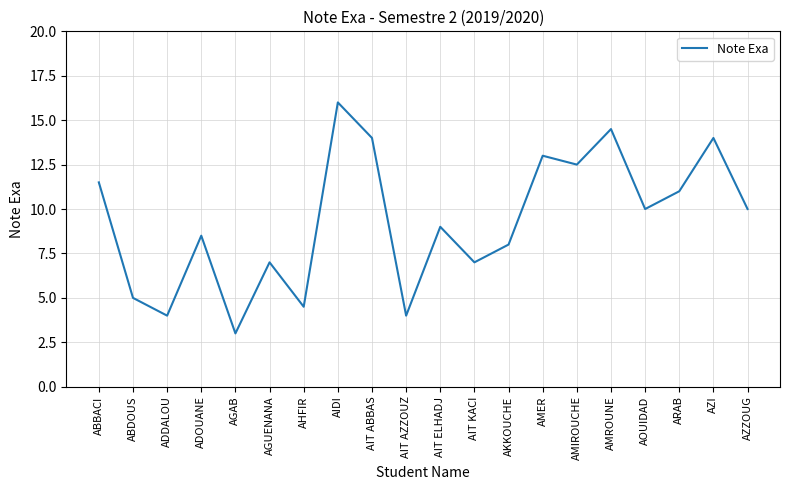

What is the change in value from AGUENANA to AIDI?

+9.0